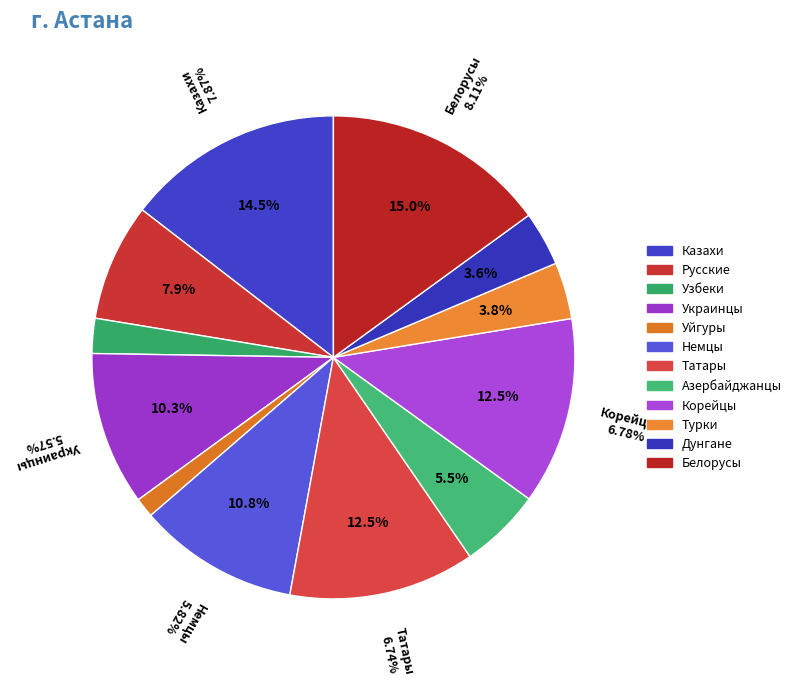

How many segments does this pie chart have?

12